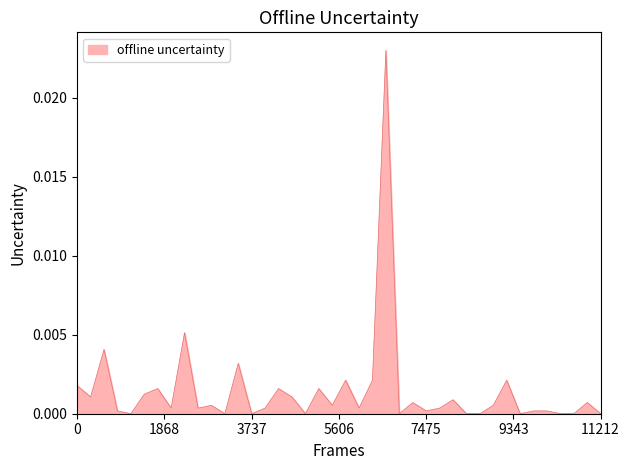

How many points are lower than both their immediate neighbors (excluding endpoints)?

12